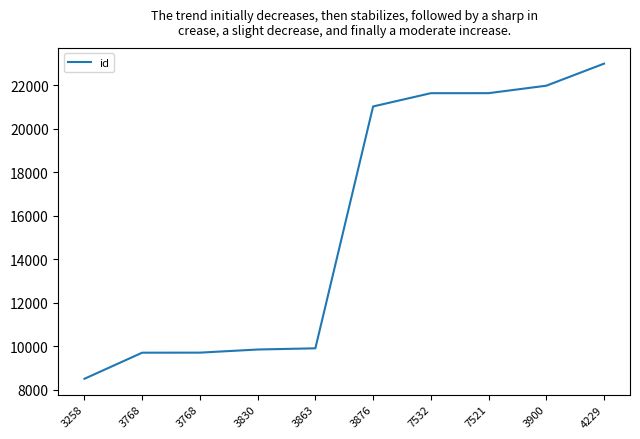

Does the chart have visible grid lines?

No